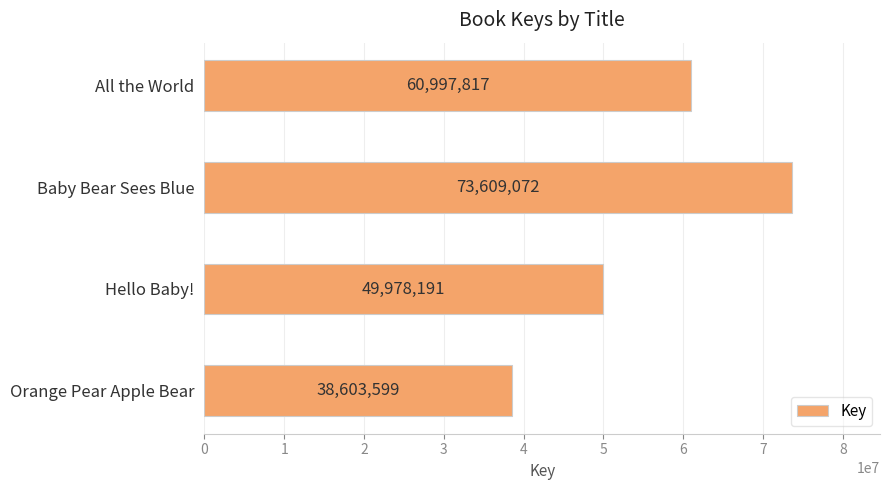

Rank the categories by value from lowest to highest.

Orange Pear Apple Bear, Hello Baby!, All the World, Baby Bear Sees Blue